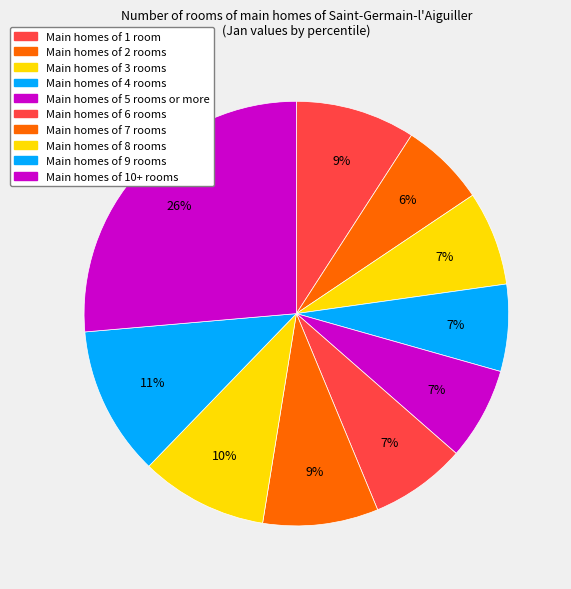

Count the number of slices in the pie.

10